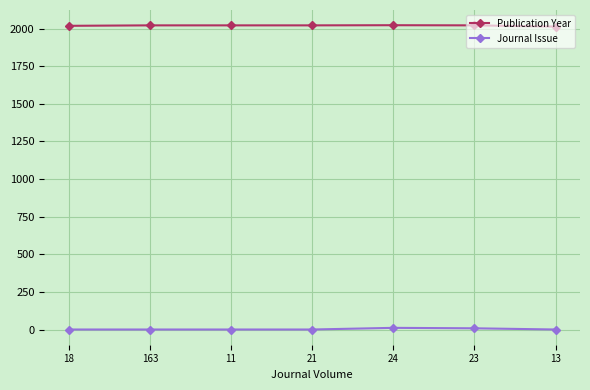

How many lines are shown in the chart?

2